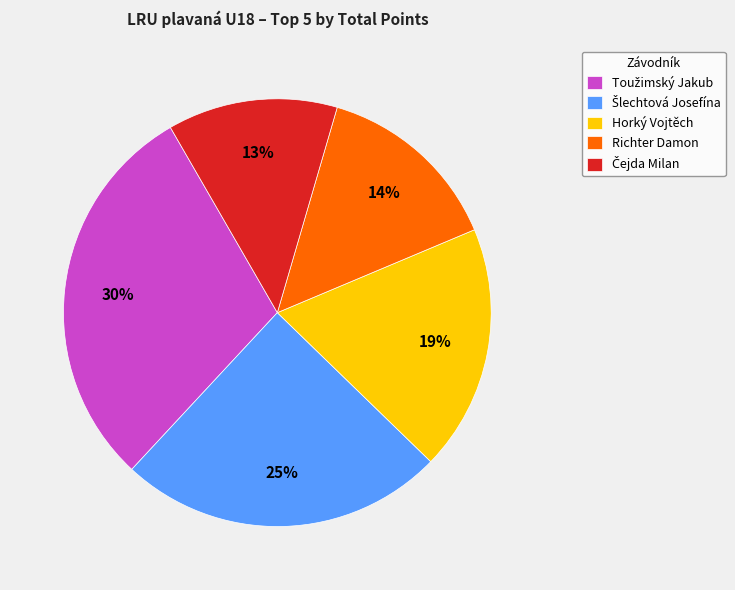

Is there any slice that represents more than half of the pie?

No